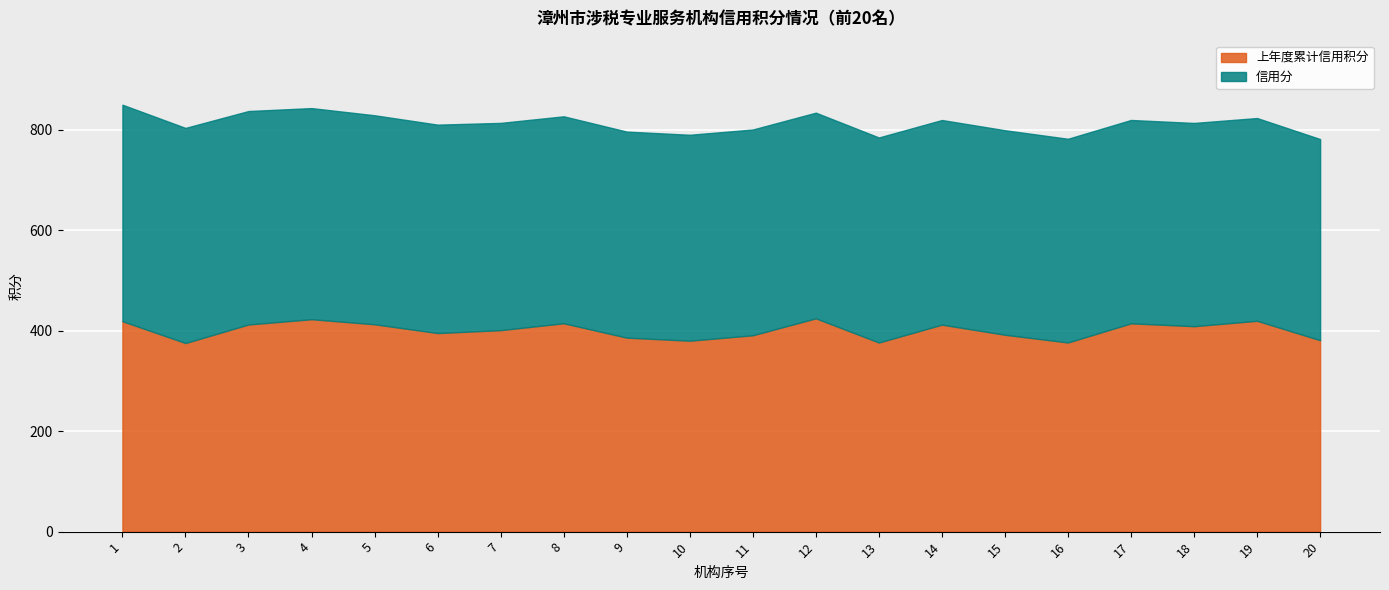

Count the number of categories in the chart.

20